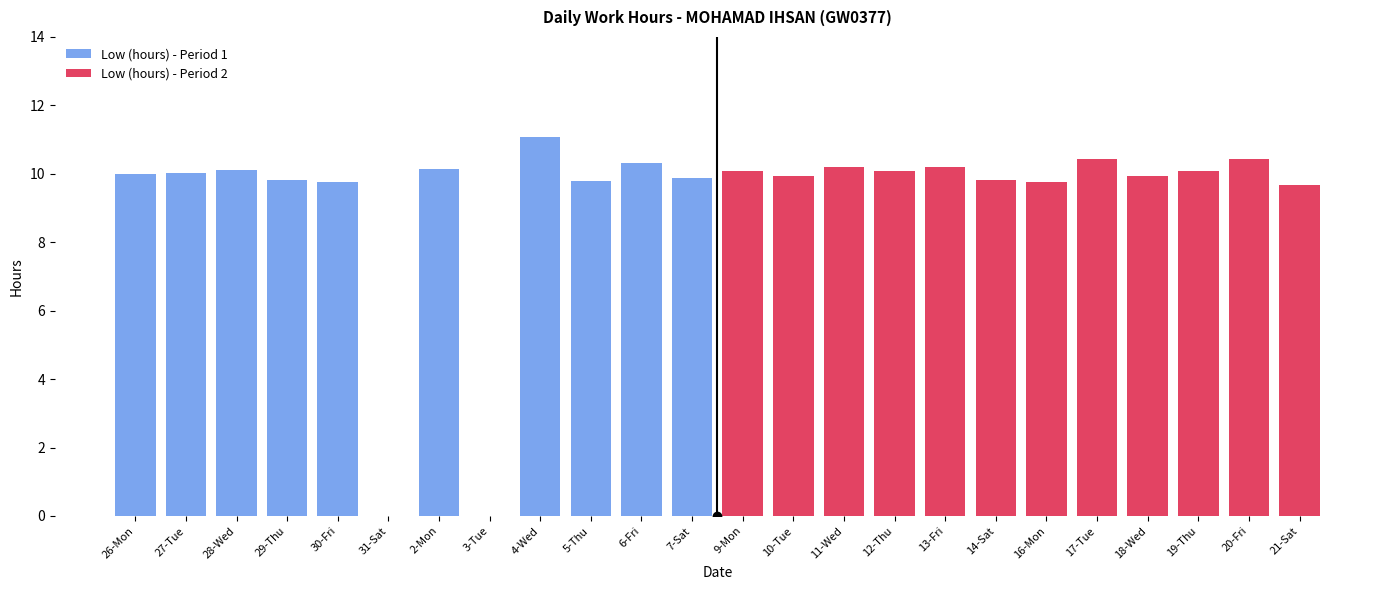

What is the difference between the maximum and minimum values in the Low (hours) - Period 2 series?

0.8